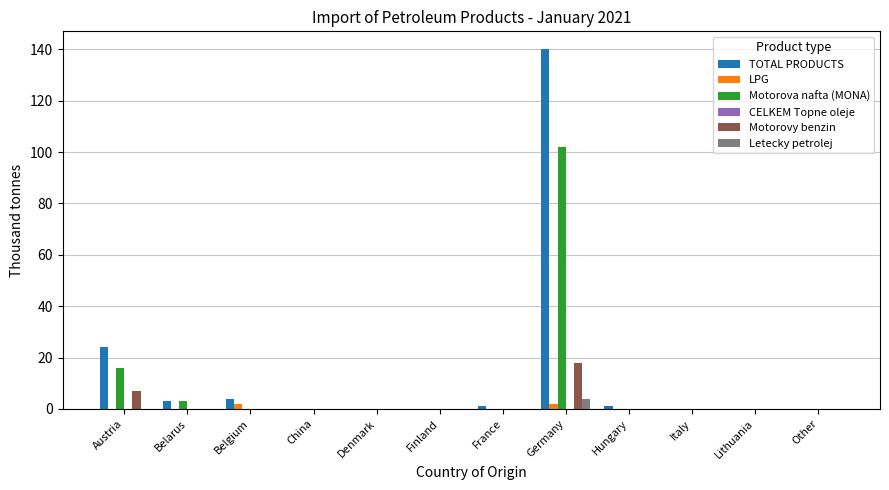

At which label is TOTAL PRODUCTS closest to 70?

Austria